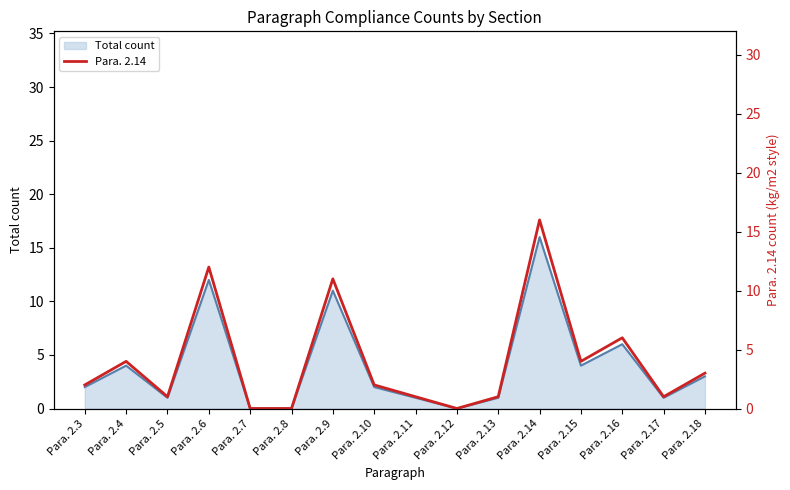

Rank the categories by value from highest to lowest.

Para. 2.14, Para. 2.6, Para. 2.9, Para. 2.16, Para. 2.4, Para. 2.15, Para. 2.18, Para. 2.3, Para. 2.10, Para. 2.5, Para. 2.11, Para. 2.13, Para. 2.17, Para. 2.7, Para. 2.8, Para. 2.12